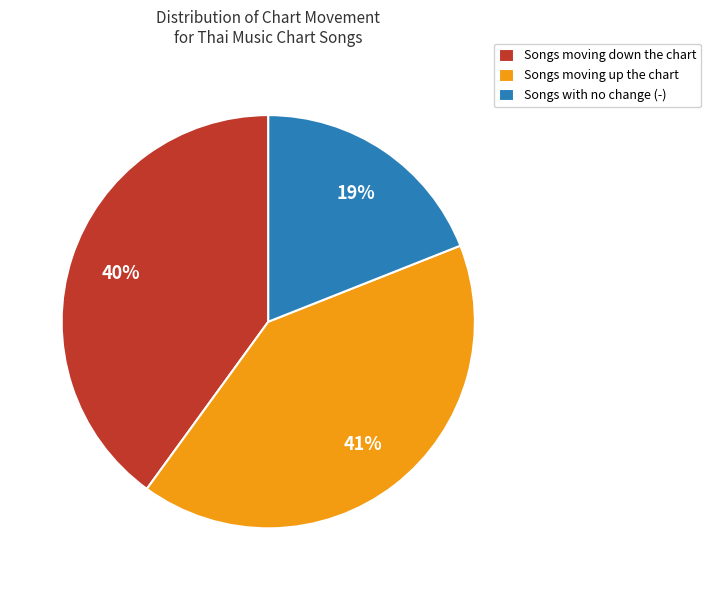

Approximately how many times larger is the value at Songs moving up the chart compared to Songs moving down the chart?

1.0